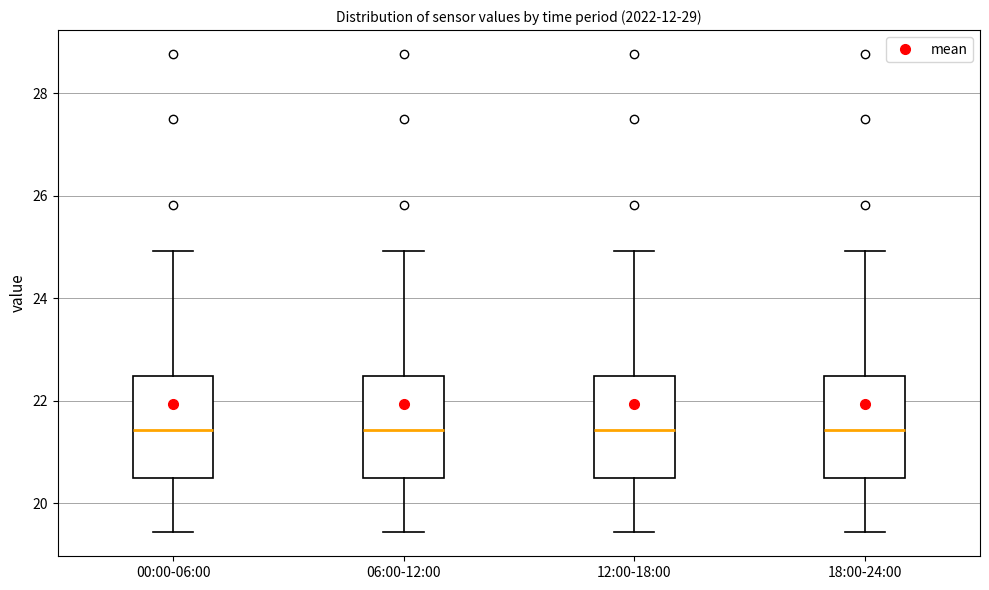

Where is the lower edge of the box for 00:00-06:00 on the y-axis? The values are not printed on the chart, so give them approximately, as read against the axis.

20.6